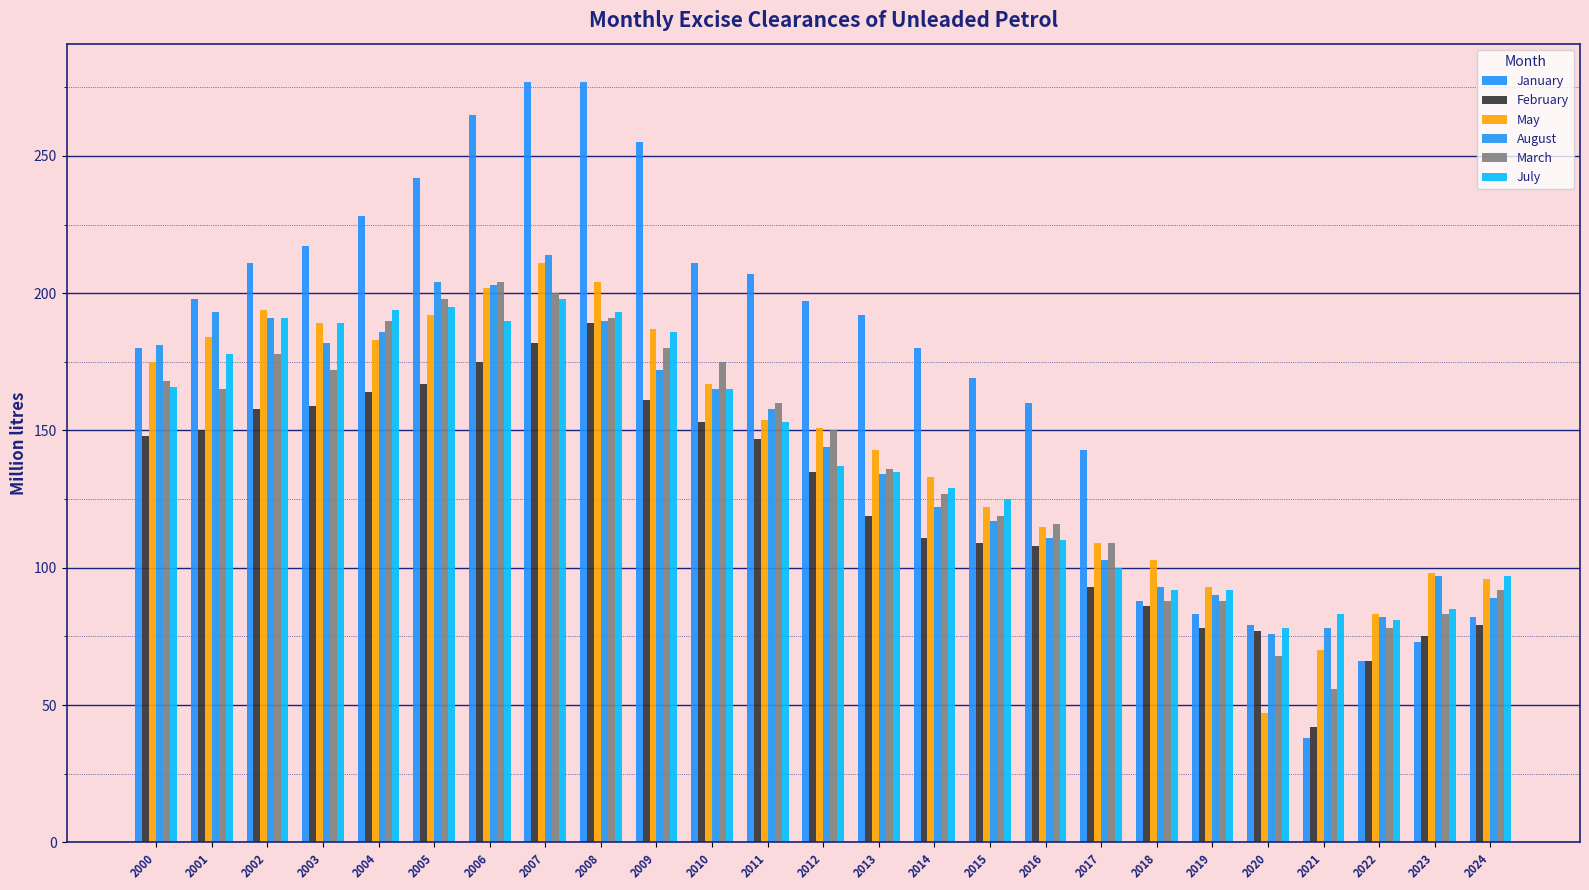

What is the average value of the May series?

144